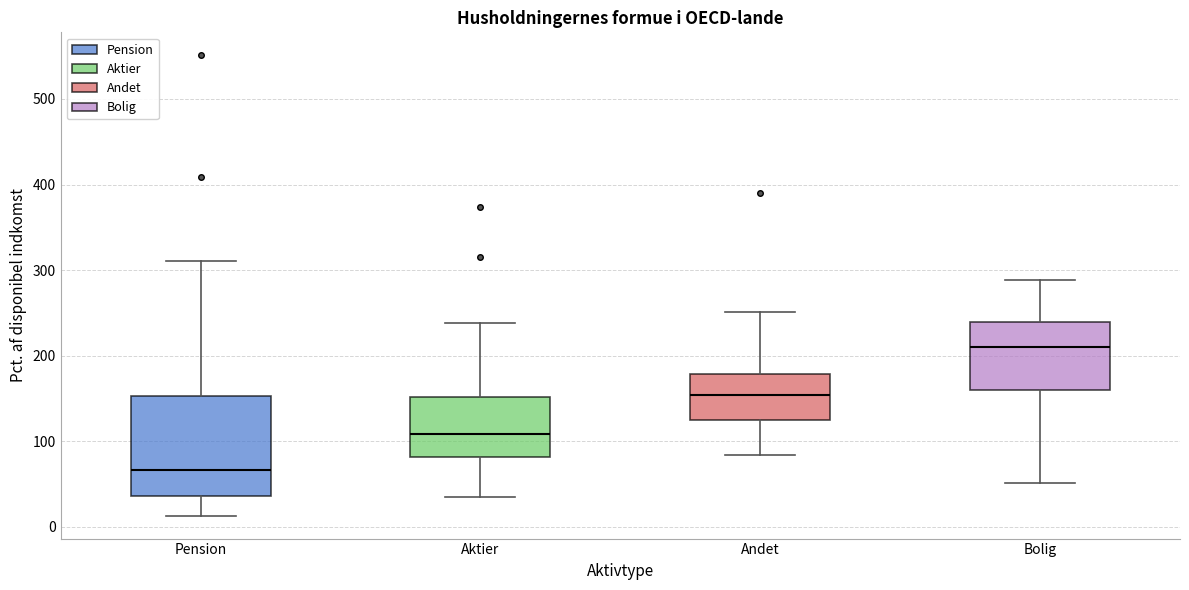

Reading left to right, transcribe this box plot: for each box, give where its median line is, the range the box spans, and where its two whiskers end, as read against the y-axis. The values are not printed on the chart, so give them approximately, as read against the axis.

Pension: median 70, box 40 to 150, whiskers 10 to 310
Aktier: median 110, box 80 to 150, whiskers 40 to 240
Andet: median 150, box 130 to 180, whiskers 80 to 250
Bolig: median 210, box 160 to 240, whiskers 50 to 290